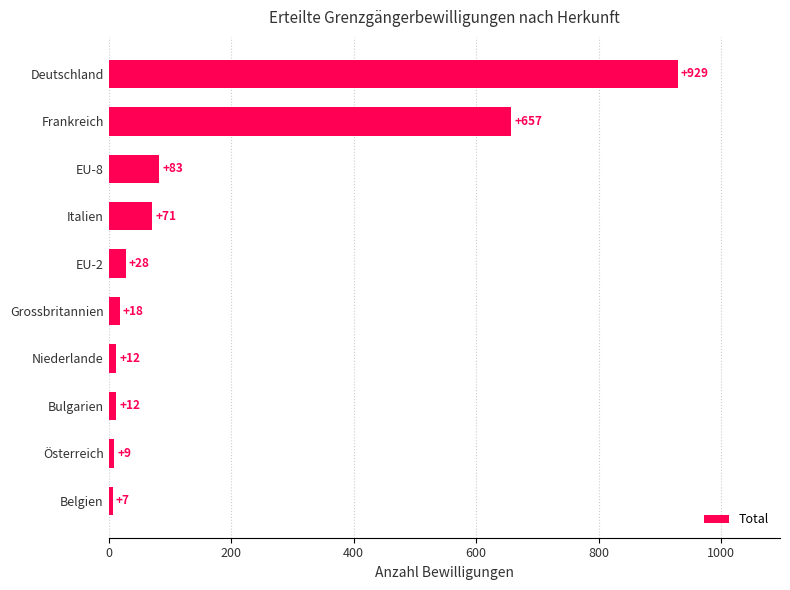

Approximately how many times larger is the value at Italien compared to Grossbritannien?

3.9